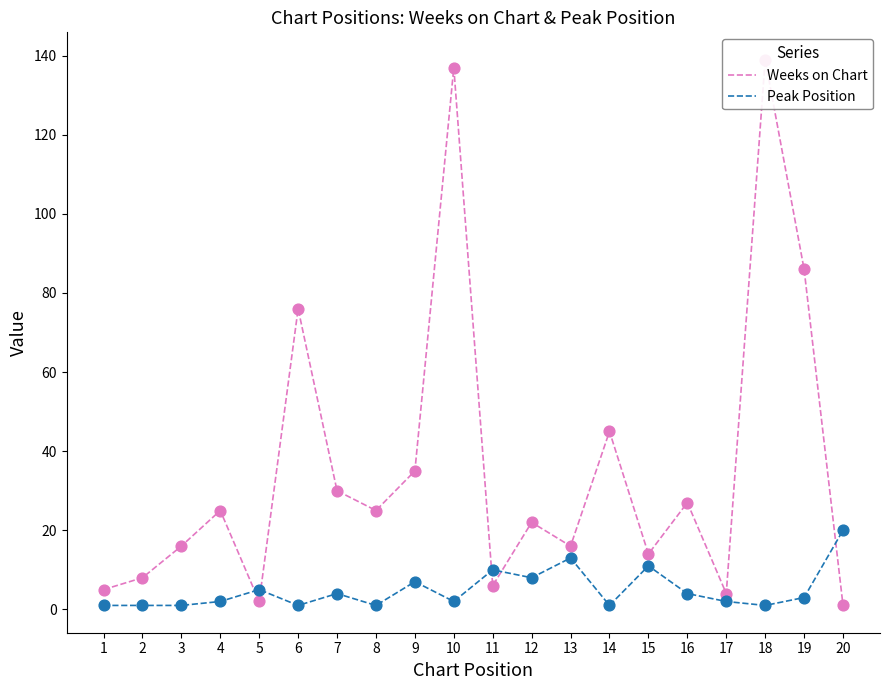

At how many categories does at least one series exceed 74?

4